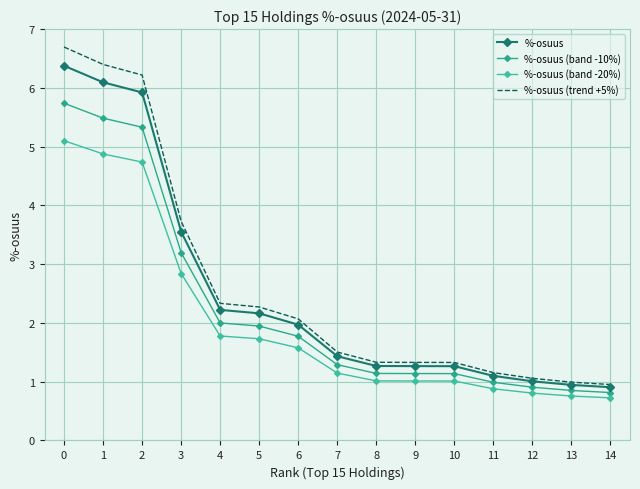

List the series in order of their overall mean, lowest first.

%-osuus (band -20%), %-osuus (band -10%), %-osuus, %-osuus (trend +5%)